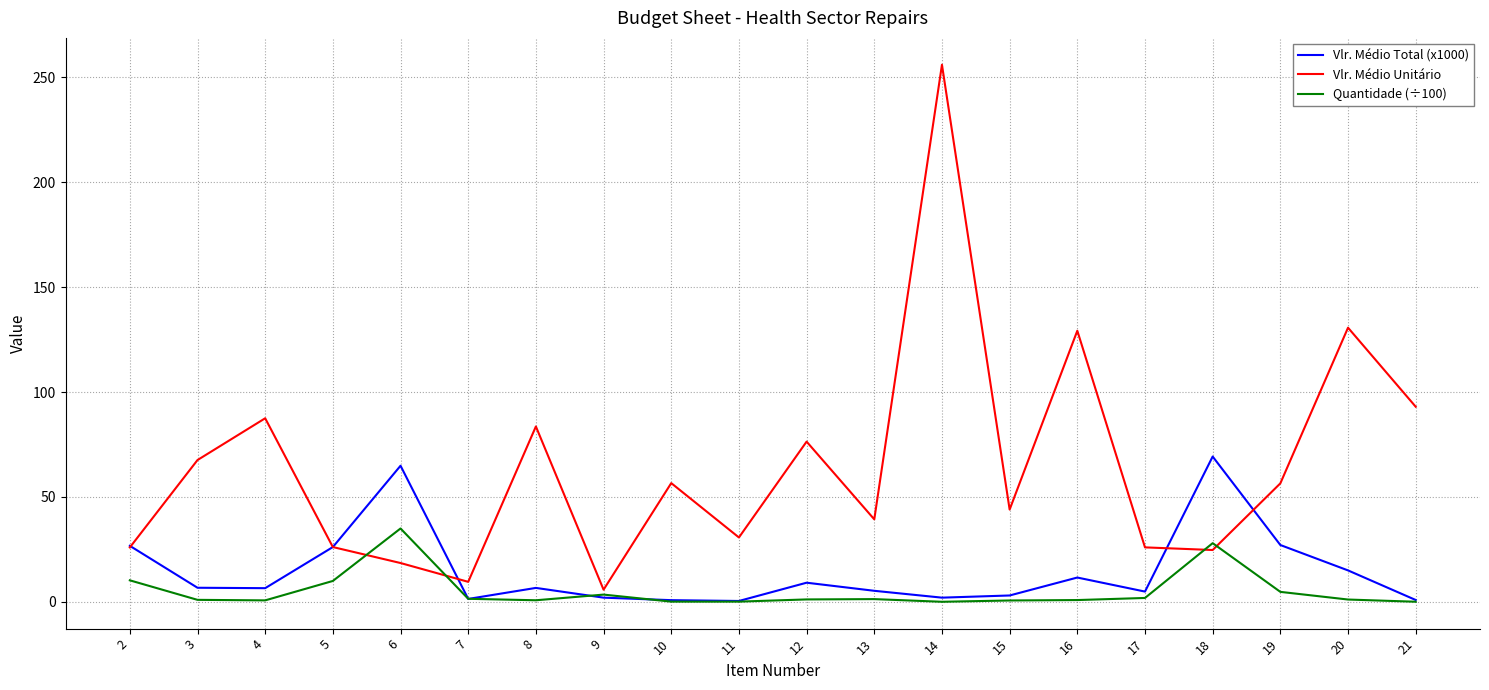

Is it true that Quantidade (÷100) equals 0.1 at 14?

True